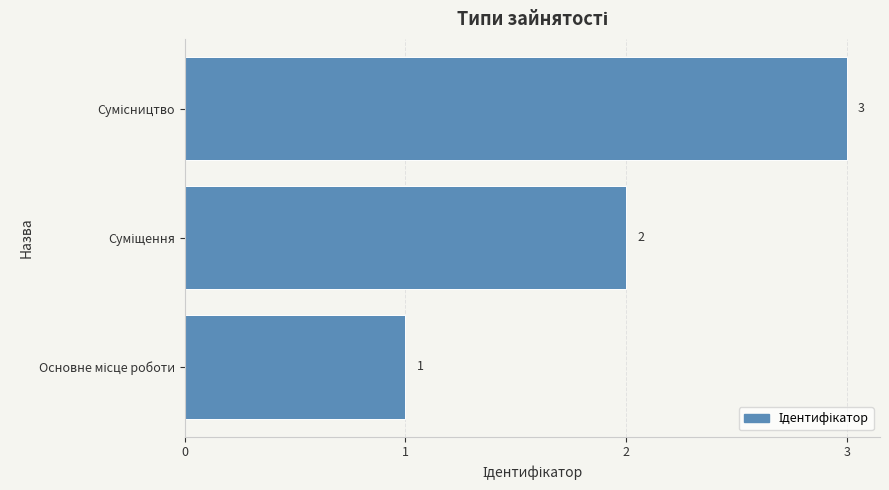

How many values are between 1 and 3?

3